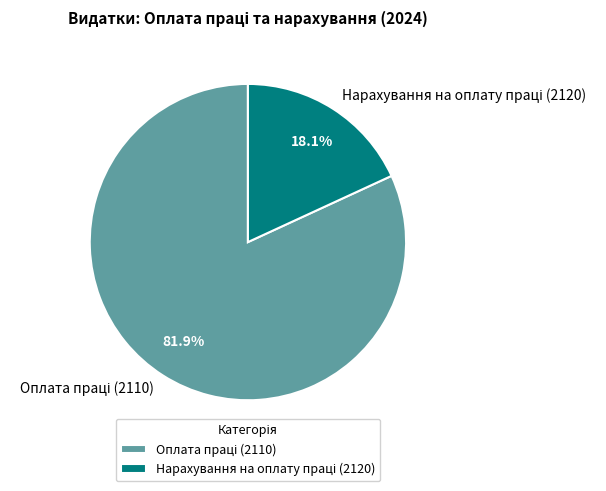

Is there a majority slice in this chart?

Yes